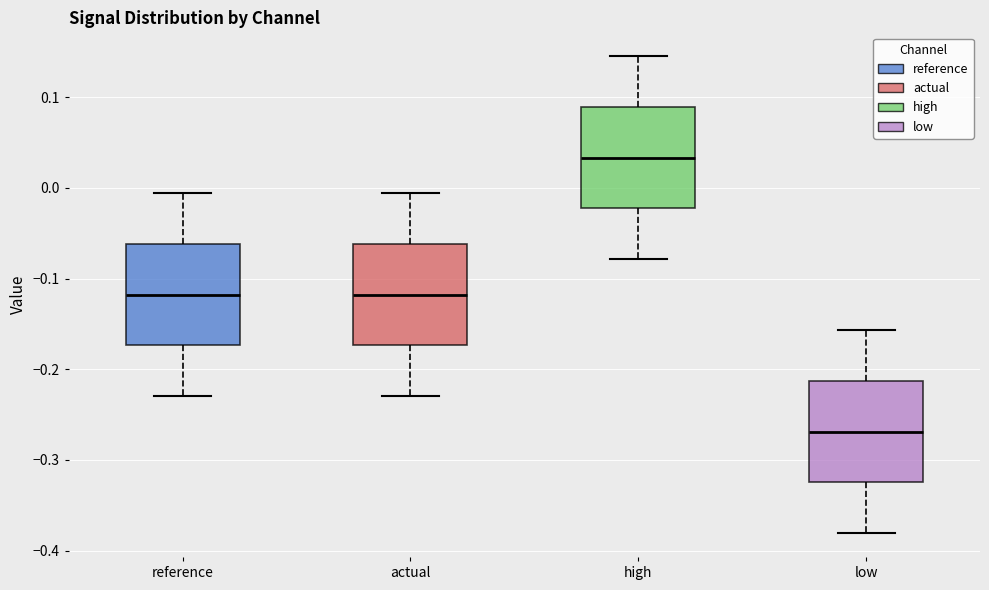

Reading left to right, transcribe this box plot: for each box, give where its median line is, the range the box spans, and where its two whiskers end, as read against the y-axis. The values are not printed on the chart, so give them approximately, as read against the axis.

reference: median -0.12, box -0.17 to -0.06, whiskers -0.23 to -0.01
actual: median -0.12, box -0.17 to -0.06, whiskers -0.23 to -0.01
high: median 0.03, box -0.02 to 0.09, whiskers -0.08 to 0.15
low: median -0.27, box -0.32 to -0.21, whiskers -0.38 to -0.16